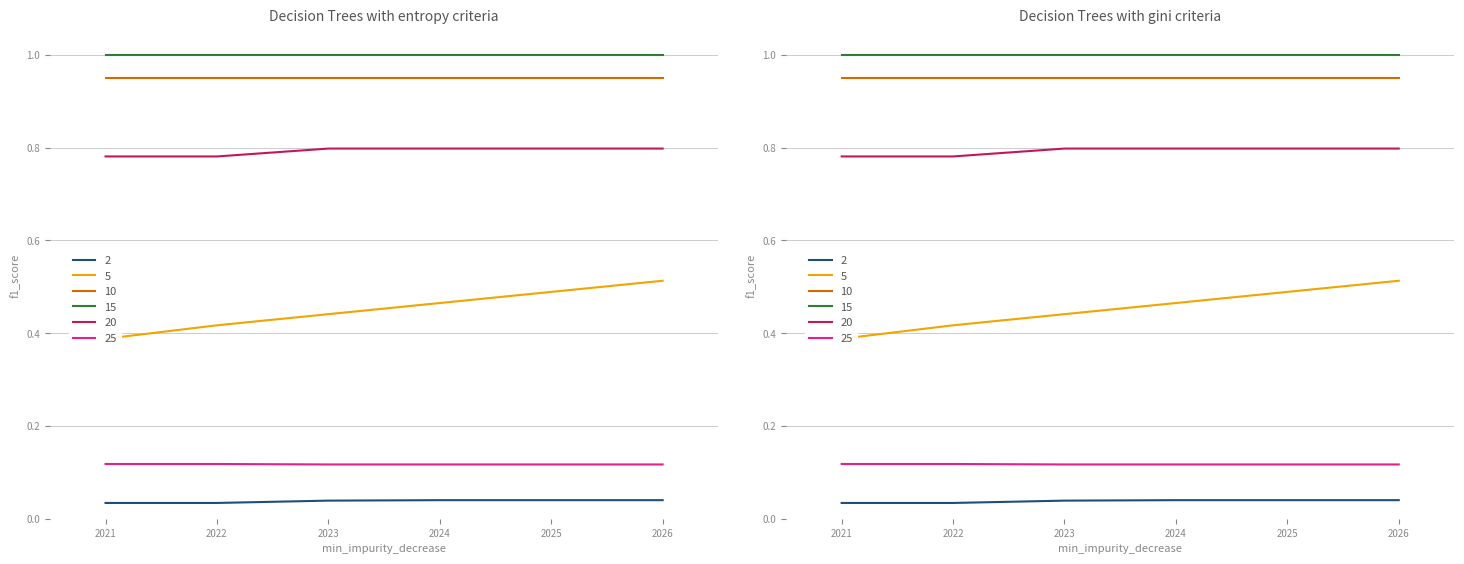

Does the chart have visible grid lines?

Yes